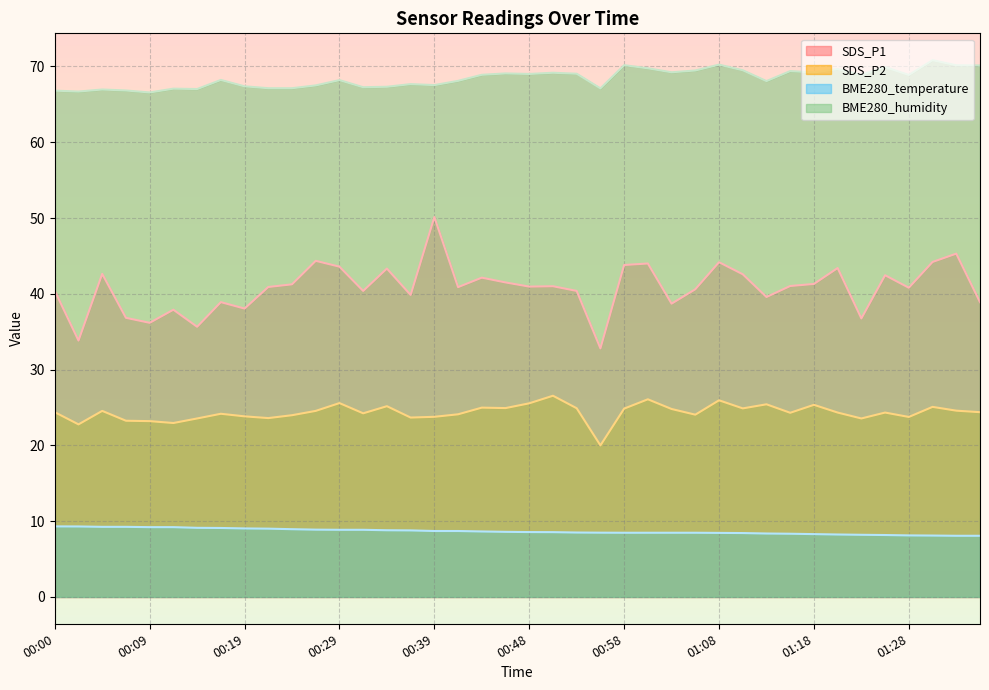

True or false: BME280_humidity and SDS_P2 cross at least once.

False